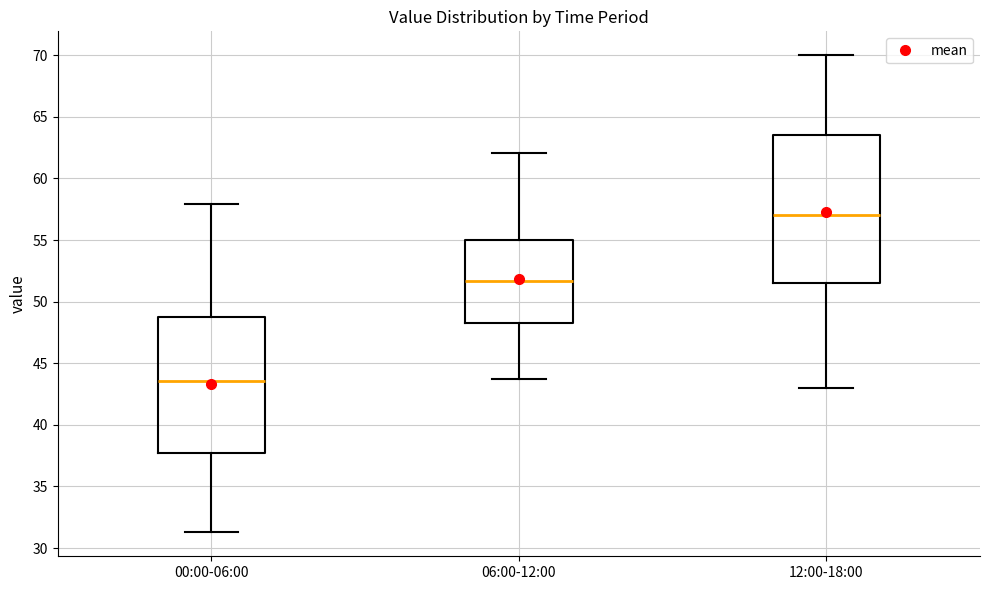

Where does the lower whisker of the box for 12:00-18:00 end on the y-axis? The values are not printed on the chart, so give them approximately, as read against the axis.

43.0